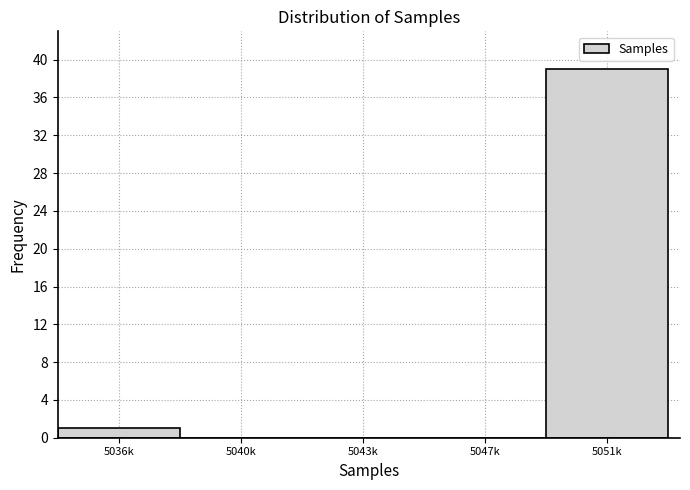

Reading left to right, what are all the values shown in this chart?

5036k=1	5040k=0	5043k=0	5047k=0	5051k=39